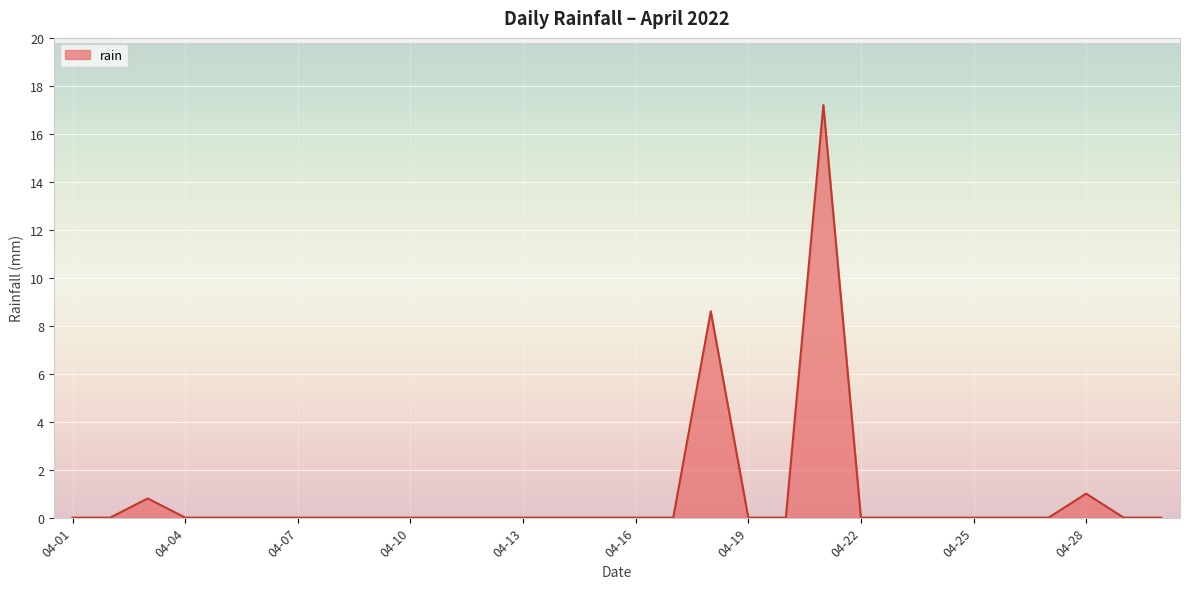

What is the difference between the maximum and minimum values?

17.2